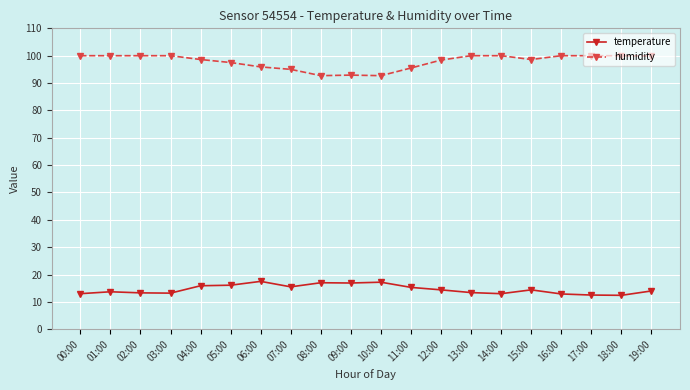

Is it true that temperature equals 3.0 at 12:00?

False